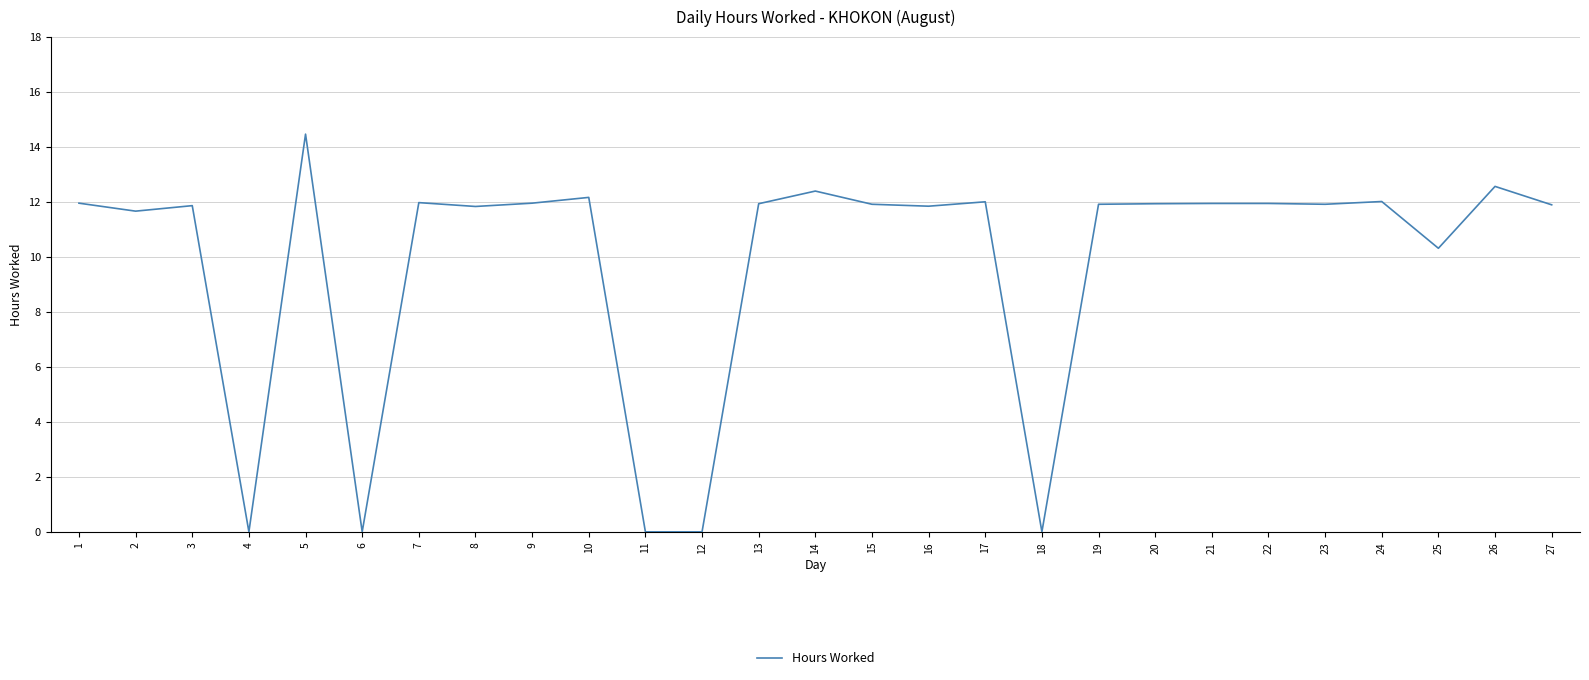

The value at 25 is 10.3. True or false?

True